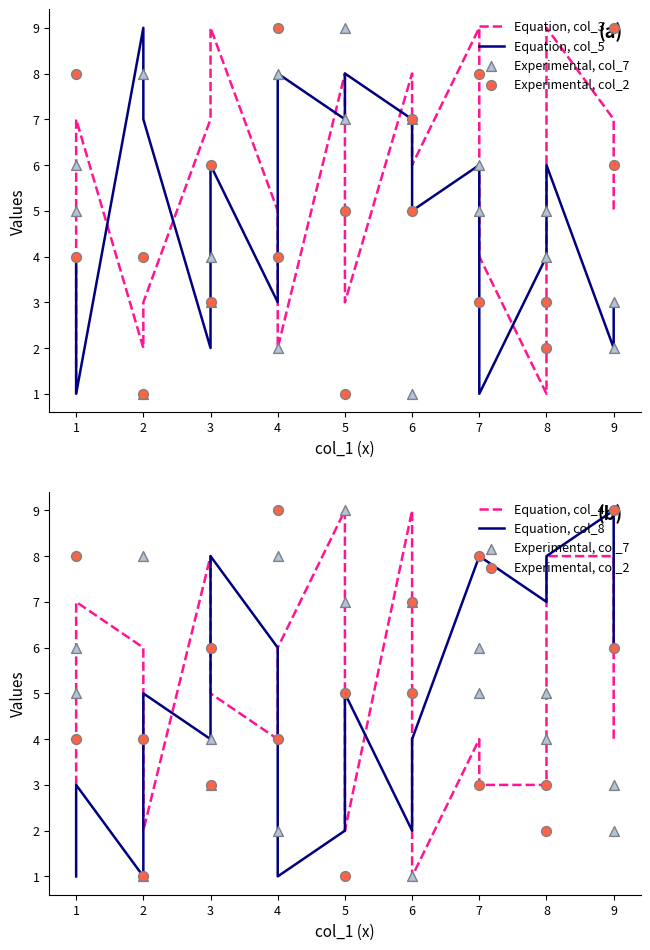

At which category is the sum across all series the highest?

5